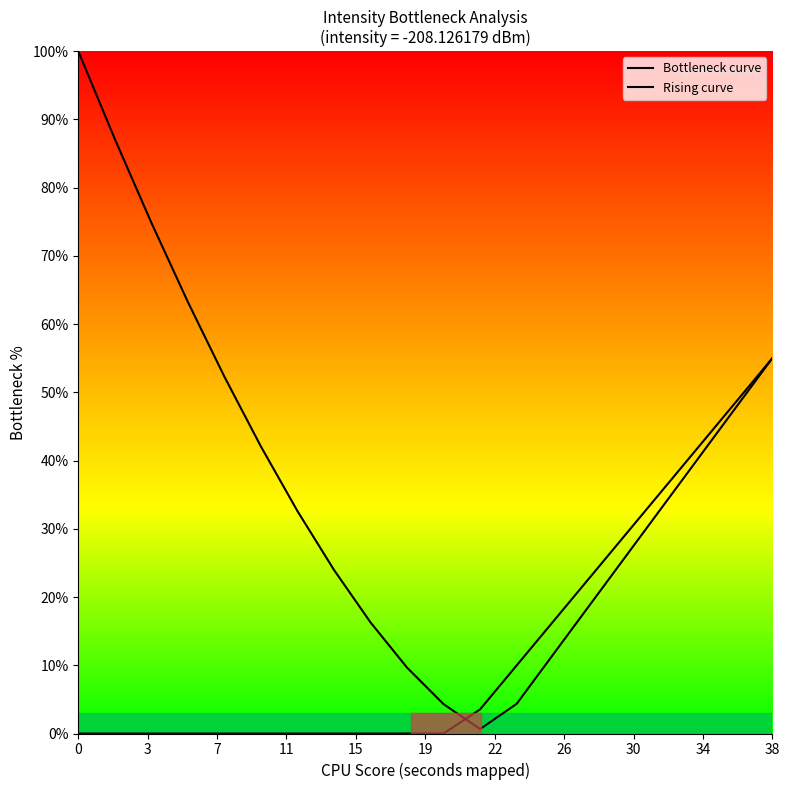

Is this an area chart (filled region under the line)?

Yes